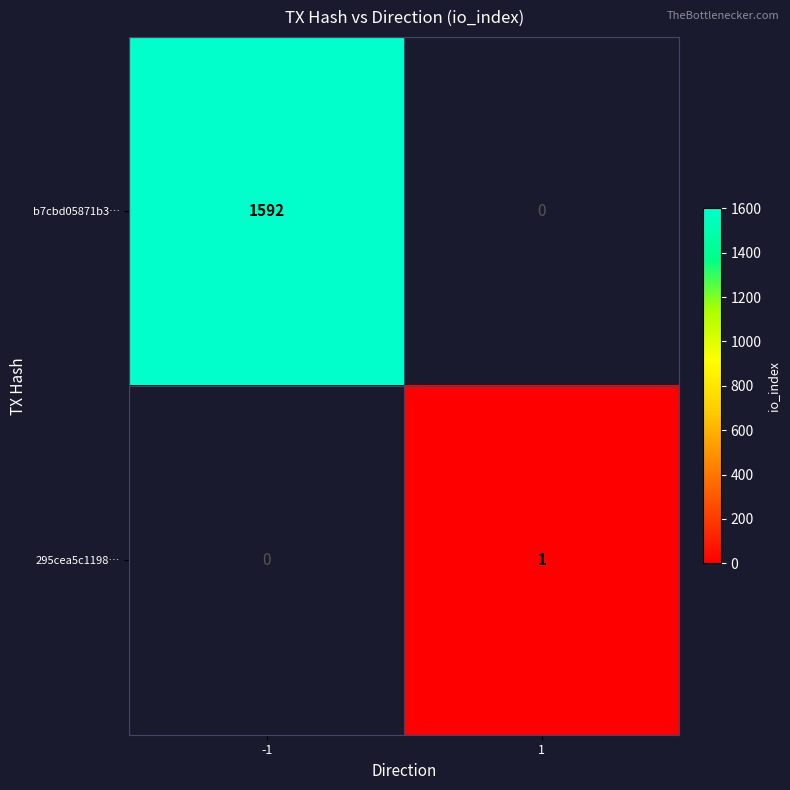

Is it true that b7cbd05871b3… equals 2702.1 at -1?

False